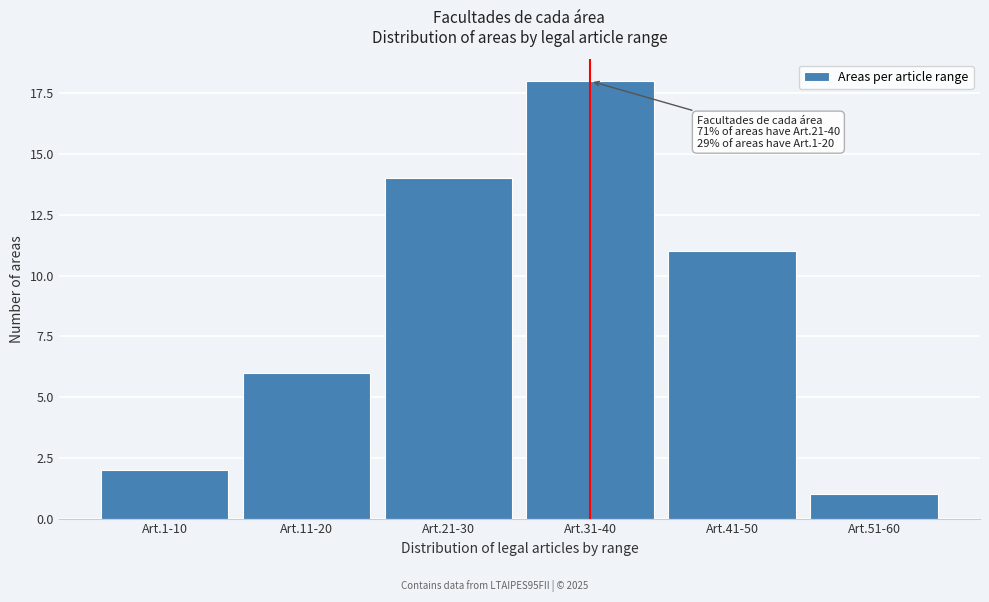

Reading left to right, transcribe all the data shown in this chart.

Art.1-10=2	Art.11-20=6	Art.21-30=14	Art.31-40=18	Art.41-50=11	Art.51-60=1